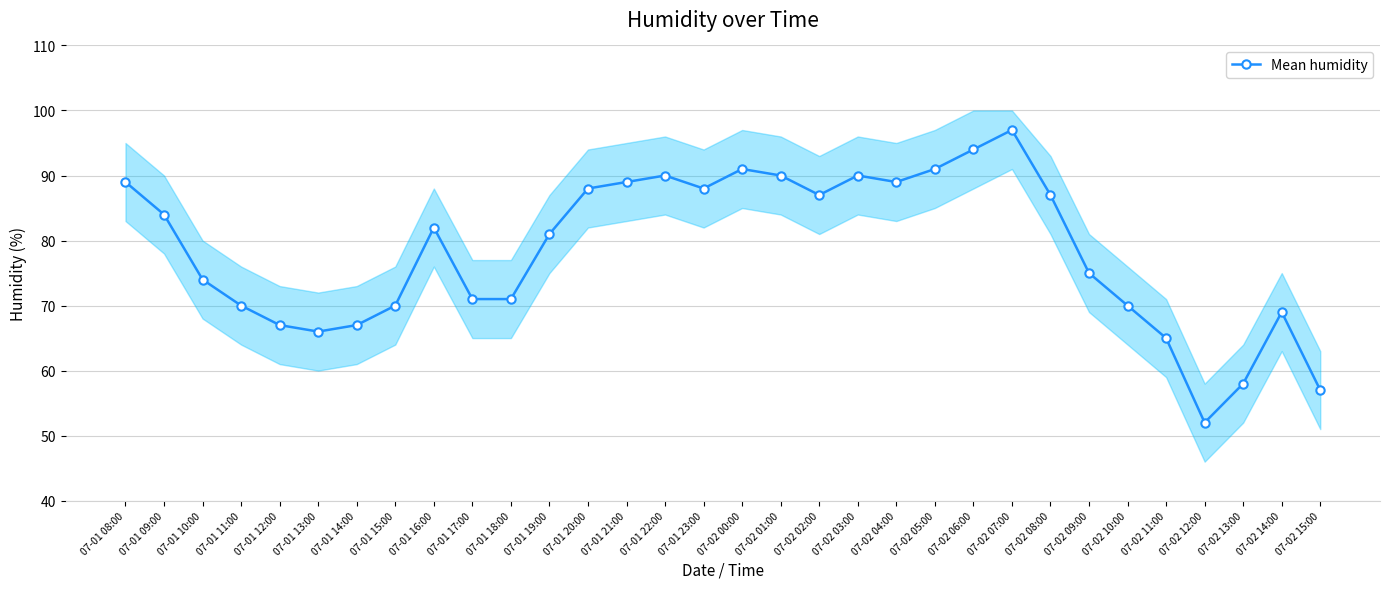

What is the greatest value displayed?

97